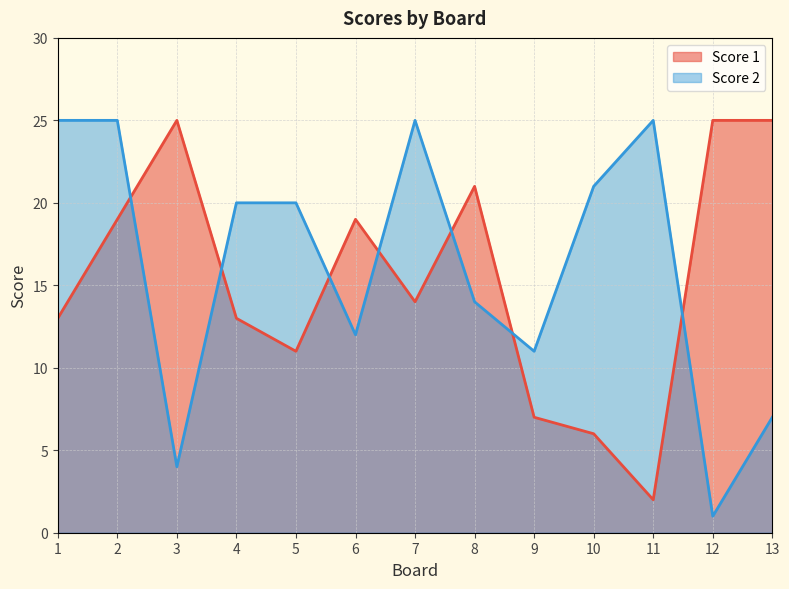

Which series changed the most between 5 and 8?

Score 1